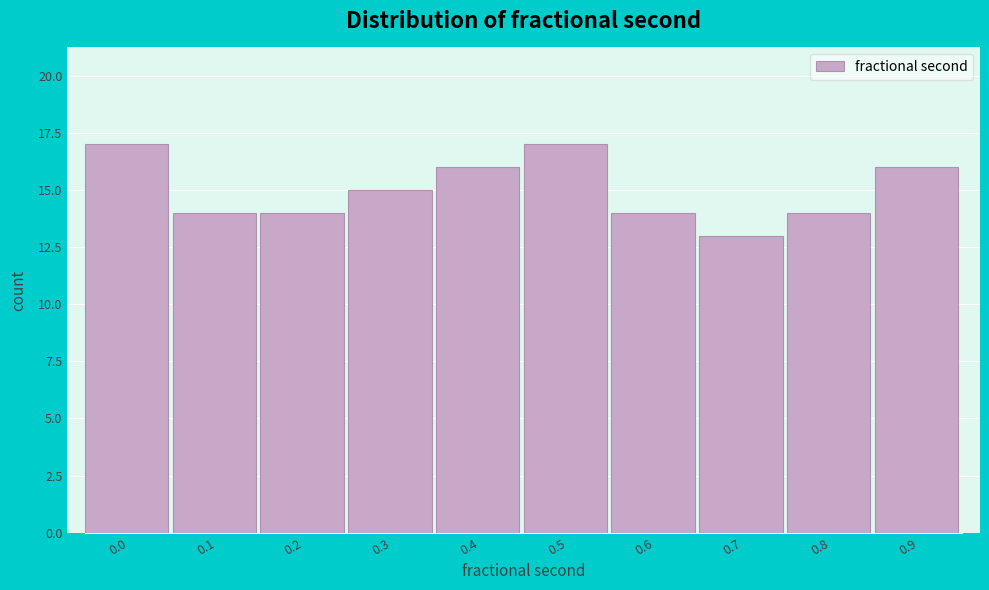

Reading left to right, what are all the values shown in this chart?

17	14	14	15	16	17	14	13	14	16